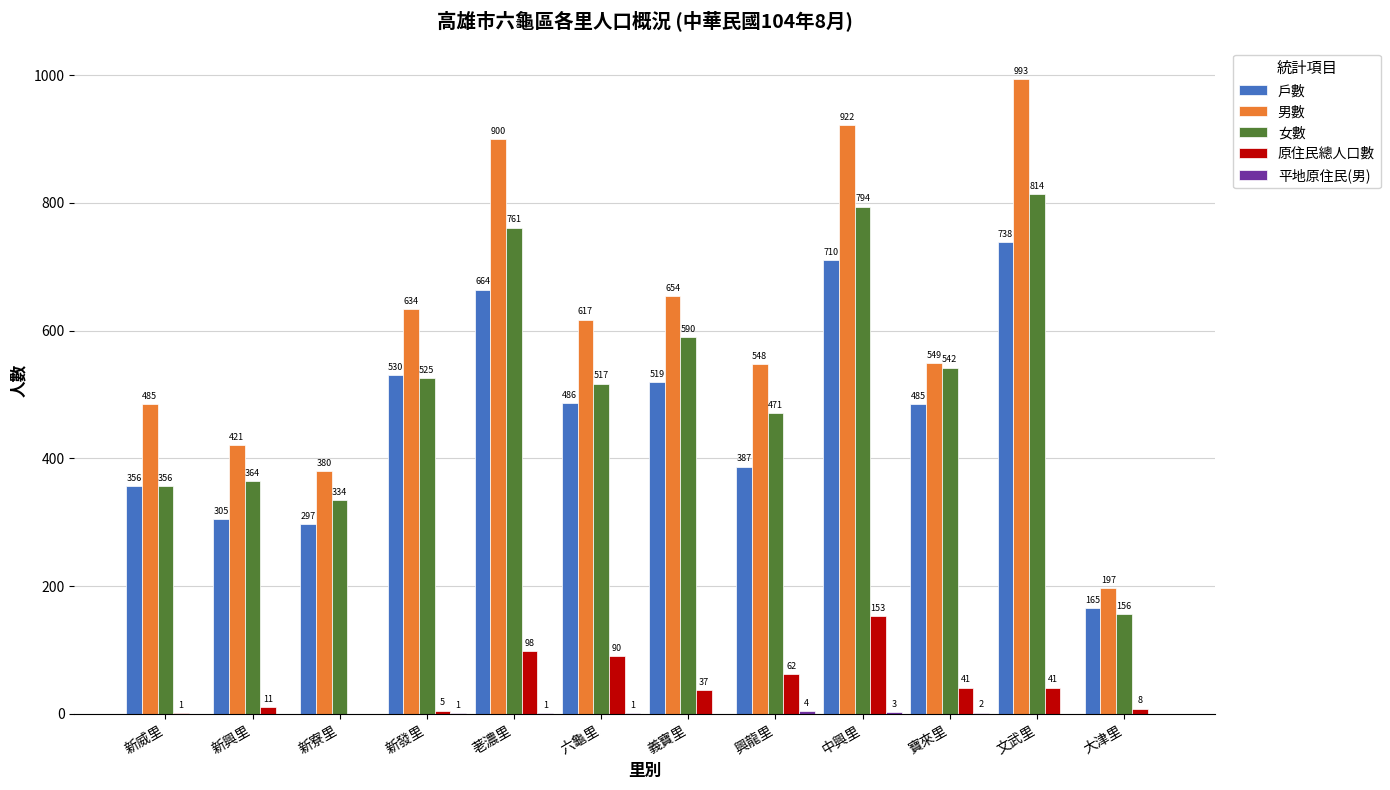

At which category is the sum across all series the highest?

文武里